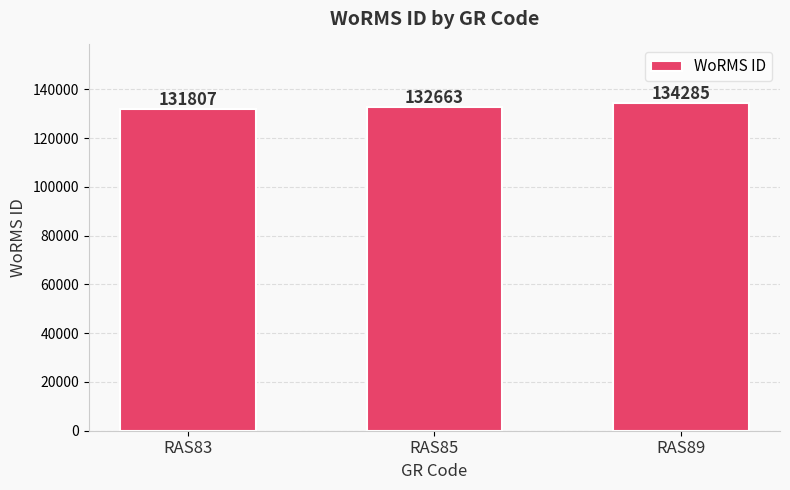

Is it true that the value at RAS89 is 134285?

True